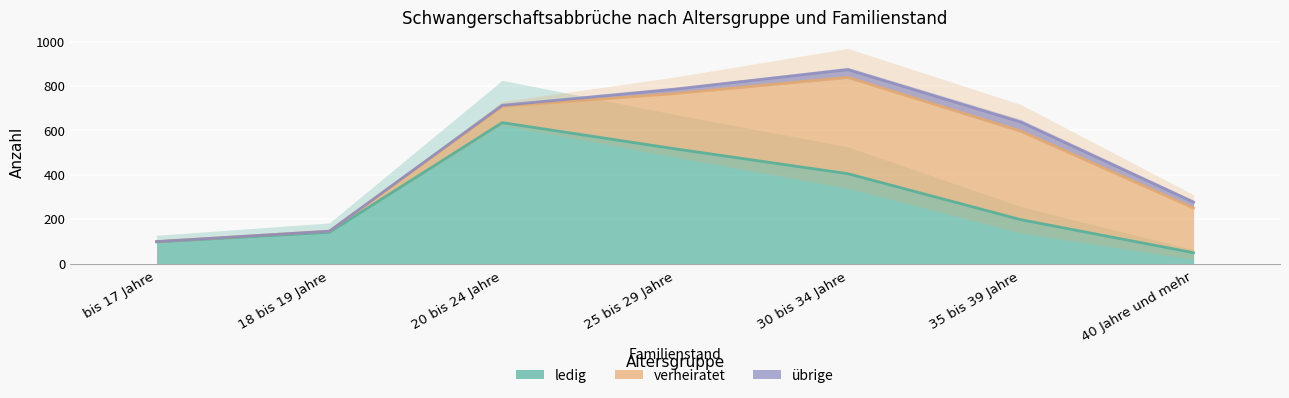

What are all the series names shown in the legend?

ledig, verheiratet, übrige